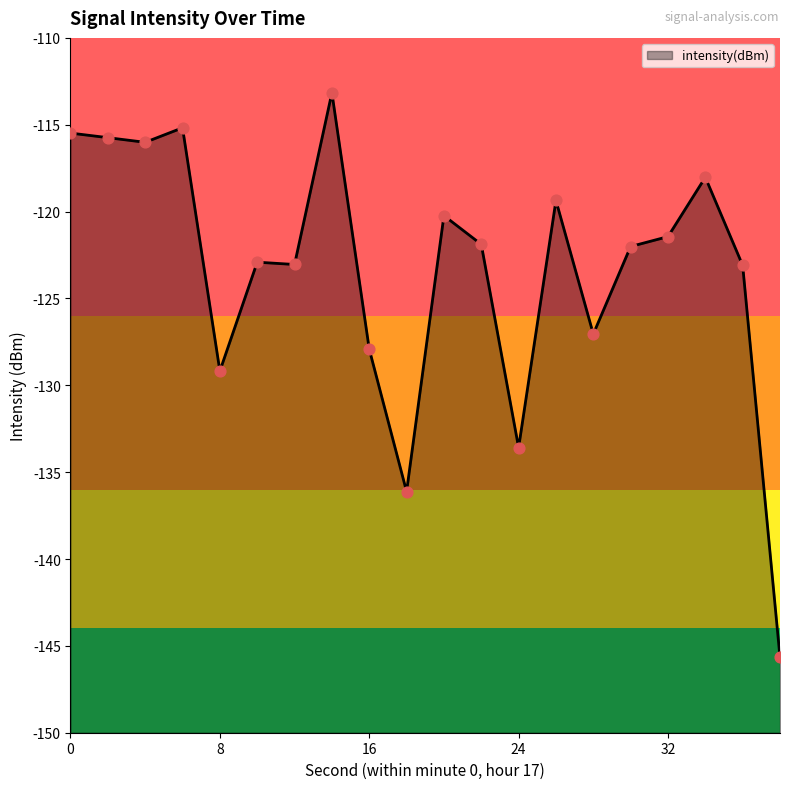

What is the change in value from 24 to 32?

+12.1